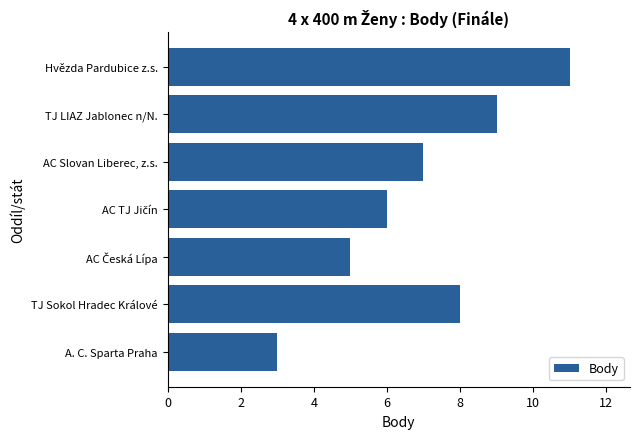

What is the difference between the maximum and minimum values?

8